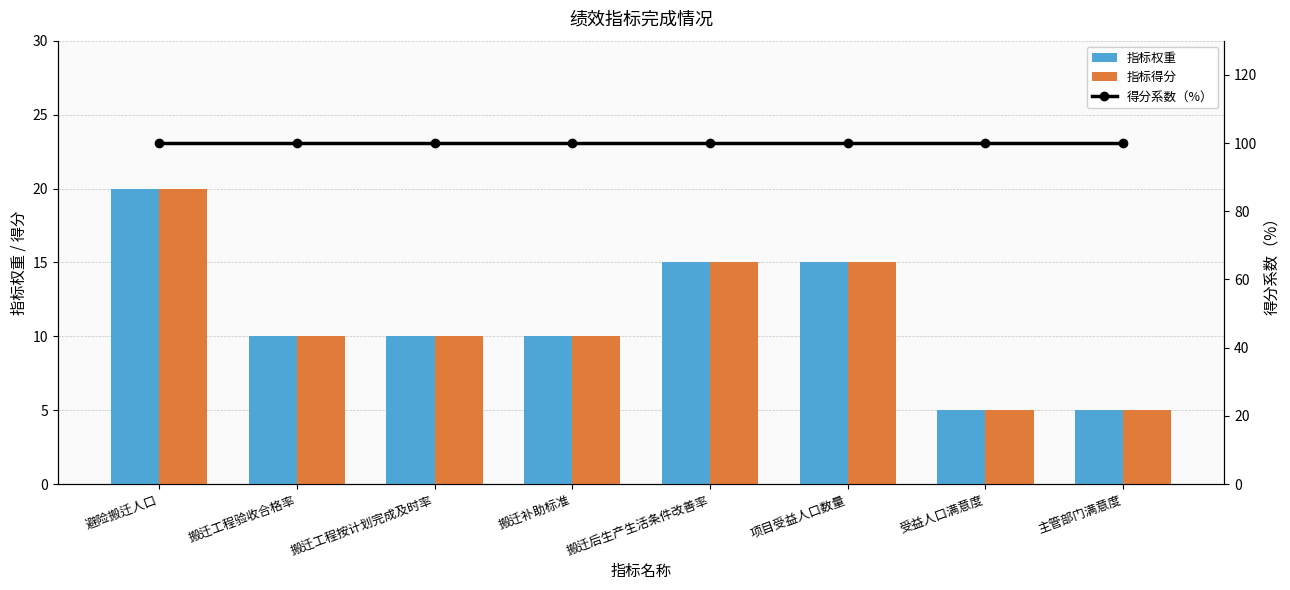

True or false: 得分系数（%） has a value of 173 at 搬迁工程按计划完成及时率.

False